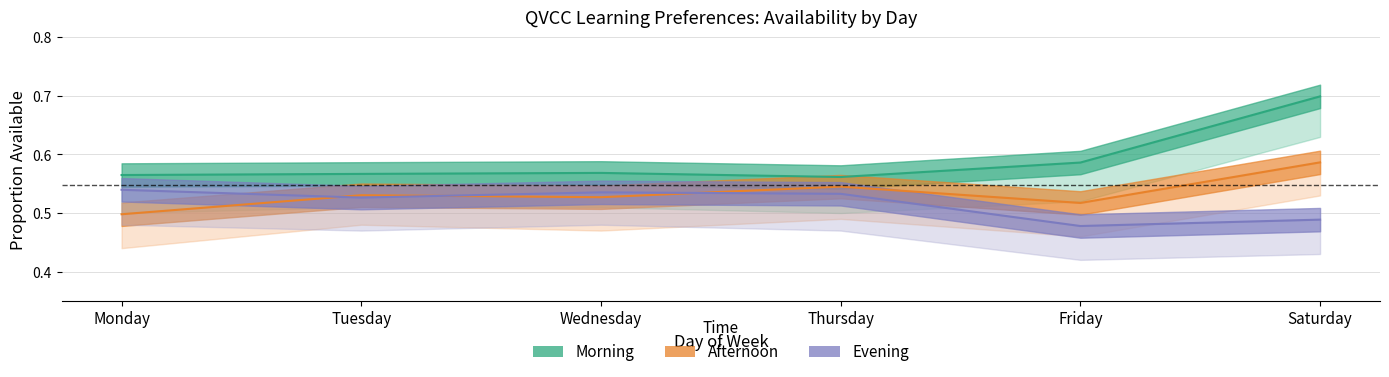

At which label does Morning reach its peak?

Saturday